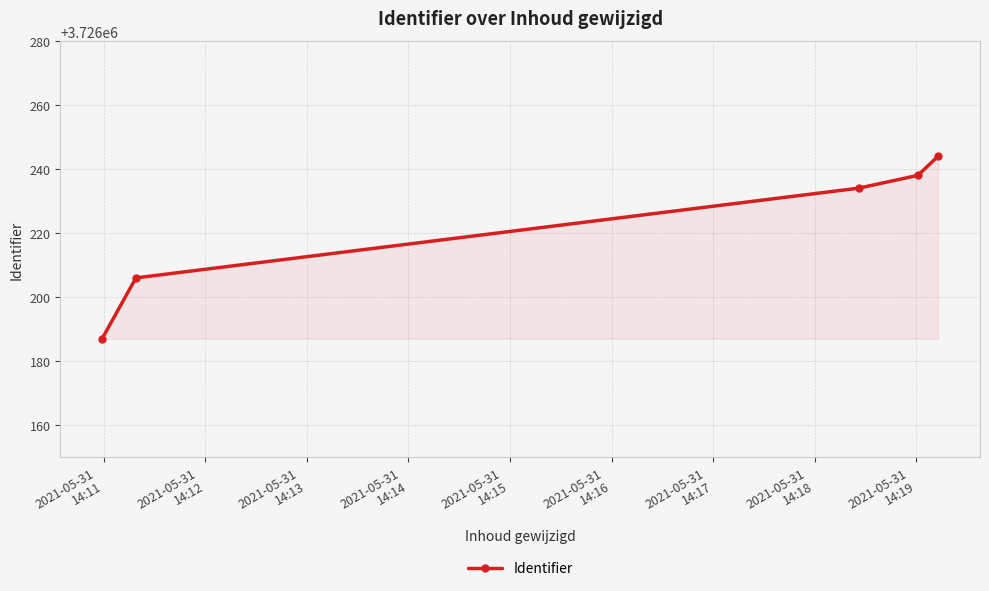

What is the greatest value displayed?

3726244